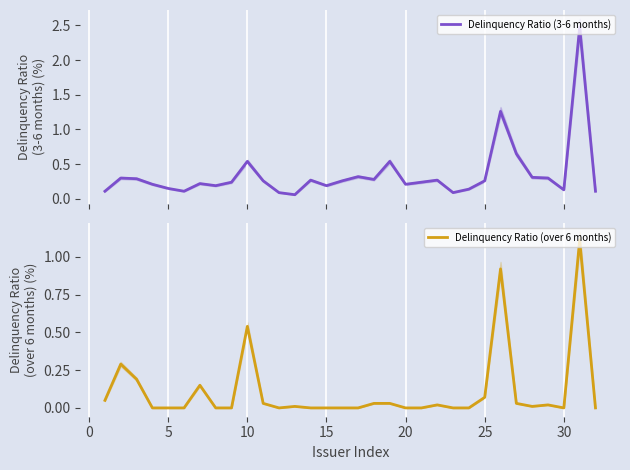

Is it true that Delinquency Ratio (over 6 months) equals 0.9 at 10?

False